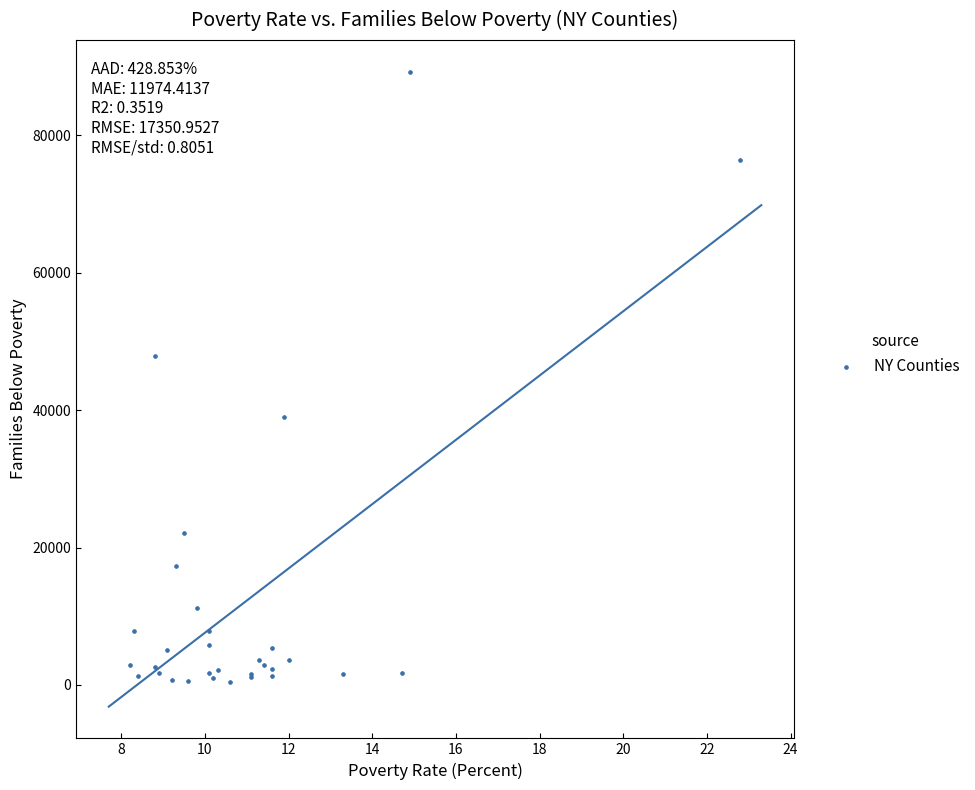

What Y value in the scatter plot is closest to 44871?

47813